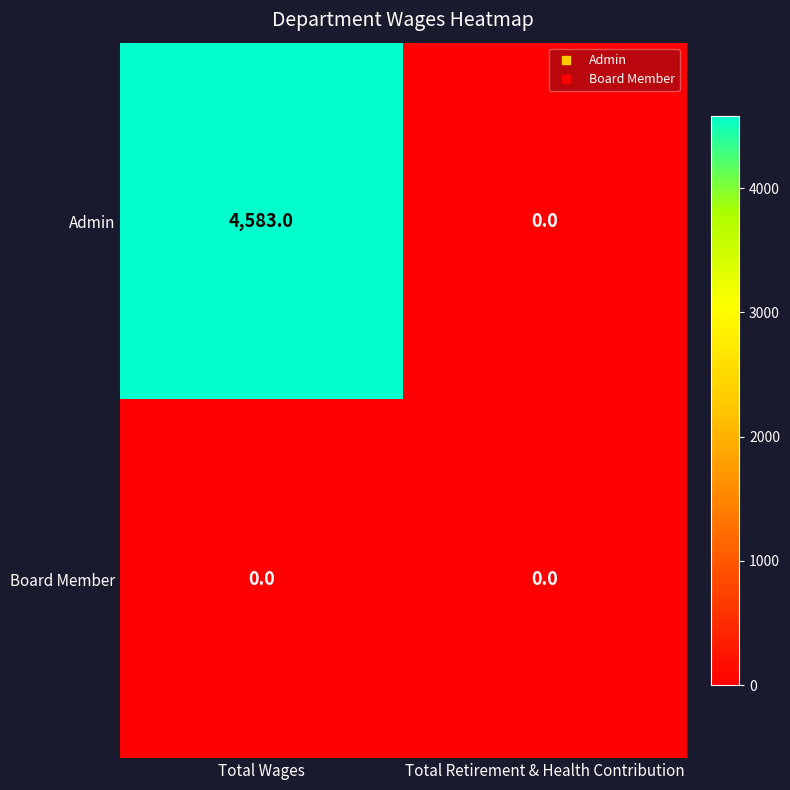

What is the greatest value displayed?

4583